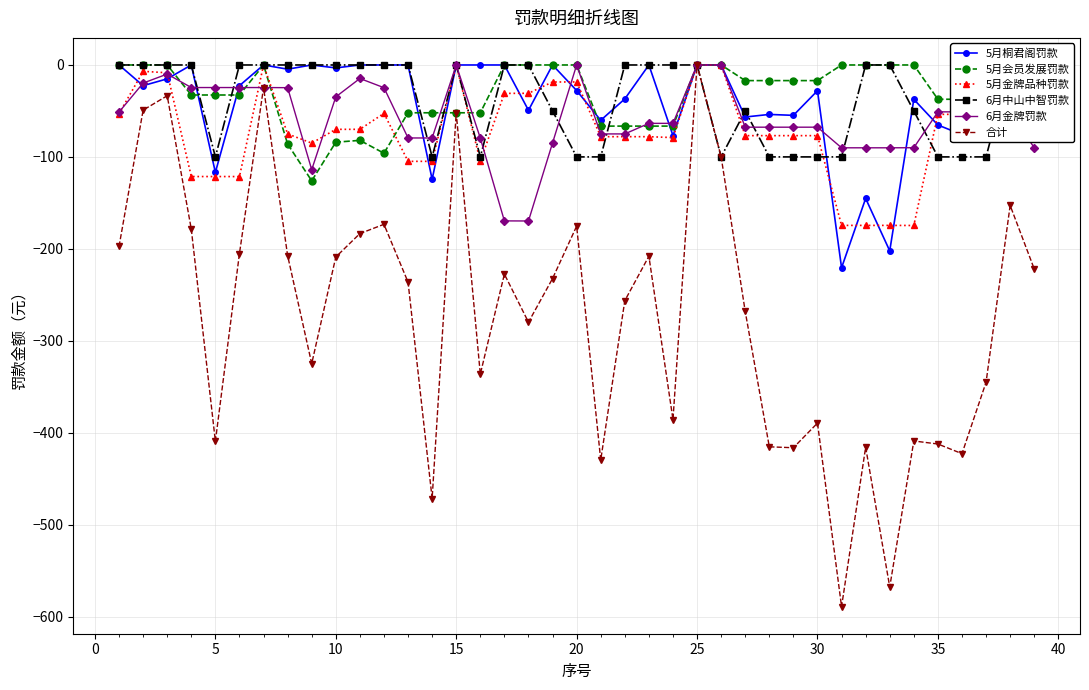

What is the lowest value of the 合计 series?

-589.2